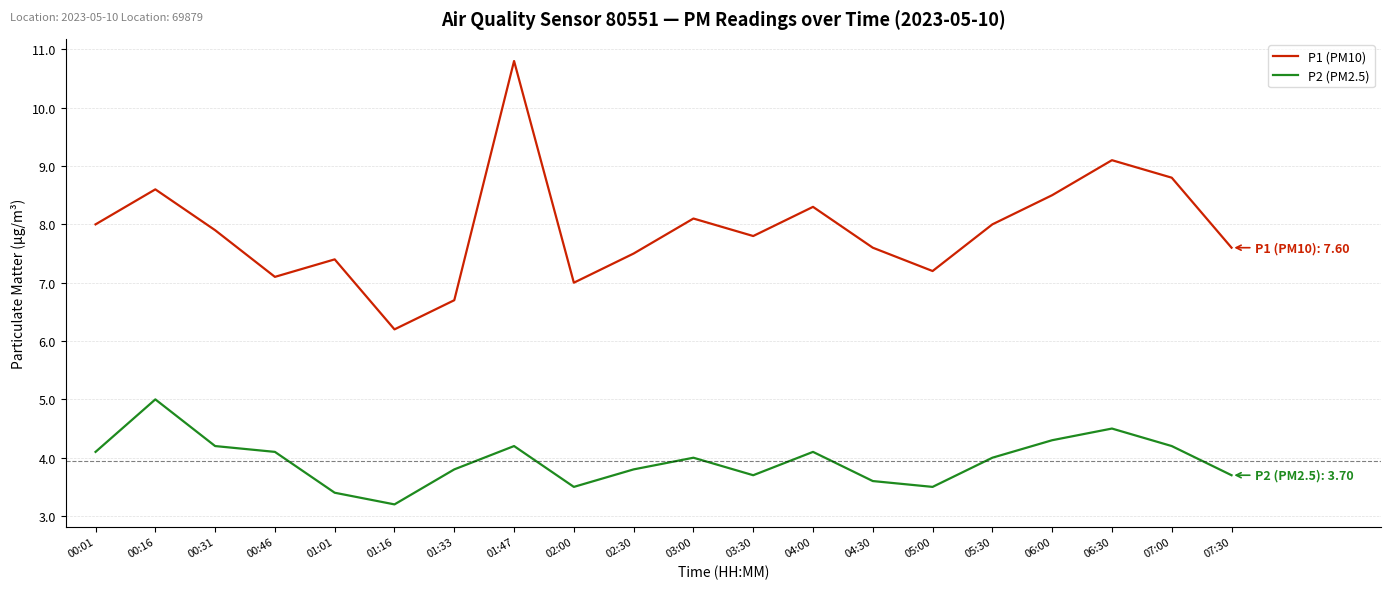

Reading right to left, transcribe all the data shown in this chart.

P1 (PM10): 07:30=7.6	07:00=8.8	06:30=9.1	06:00=8.5	05:30=8.0	05:00=7.2	04:30=7.6	04:00=8.3	03:30=7.8	03:00=8.1	02:30=7.5	02:00=7.0	01:47=10.8	01:33=6.7	01:16=6.2	01:01=7.4	00:46=7.1	00:31=7.9	00:16=8.6	00:01=8.0
P2 (PM2.5): 07:30=3.7	07:00=4.2	06:30=4.5	06:00=4.3	05:30=4.0	05:00=3.5	04:30=3.6	04:00=4.1	03:30=3.7	03:00=4.0	02:30=3.8	02:00=3.5	01:47=4.2	01:33=3.8	01:16=3.2	01:01=3.4	00:46=4.1	00:31=4.2	00:16=5.0	00:01=4.1